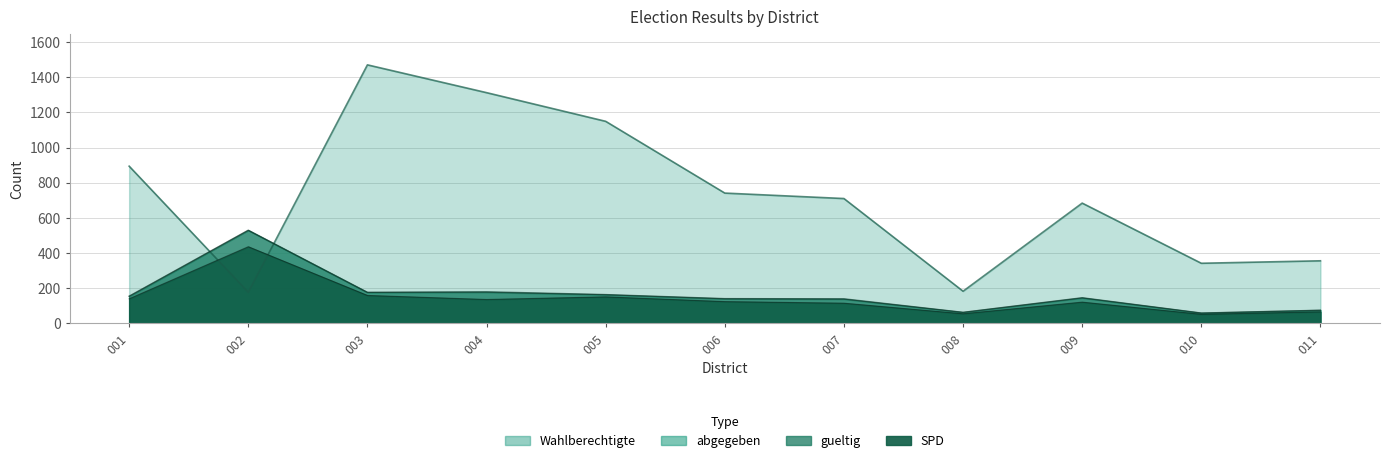

The SPD series shows 98 at 005. True or false?

False